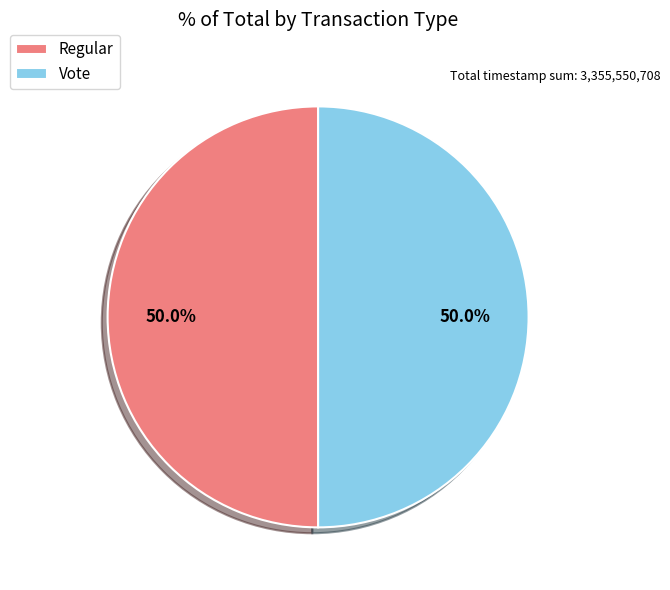

What percentage is NOT represented by Vote?

50.0%